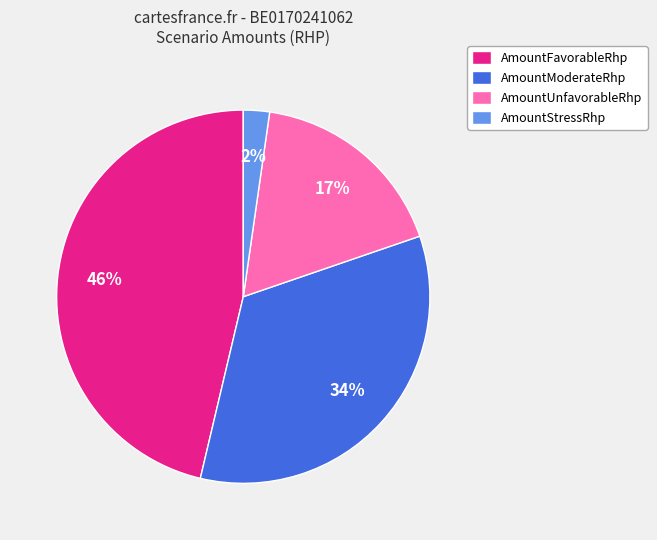

How many segments does this pie chart have?

4